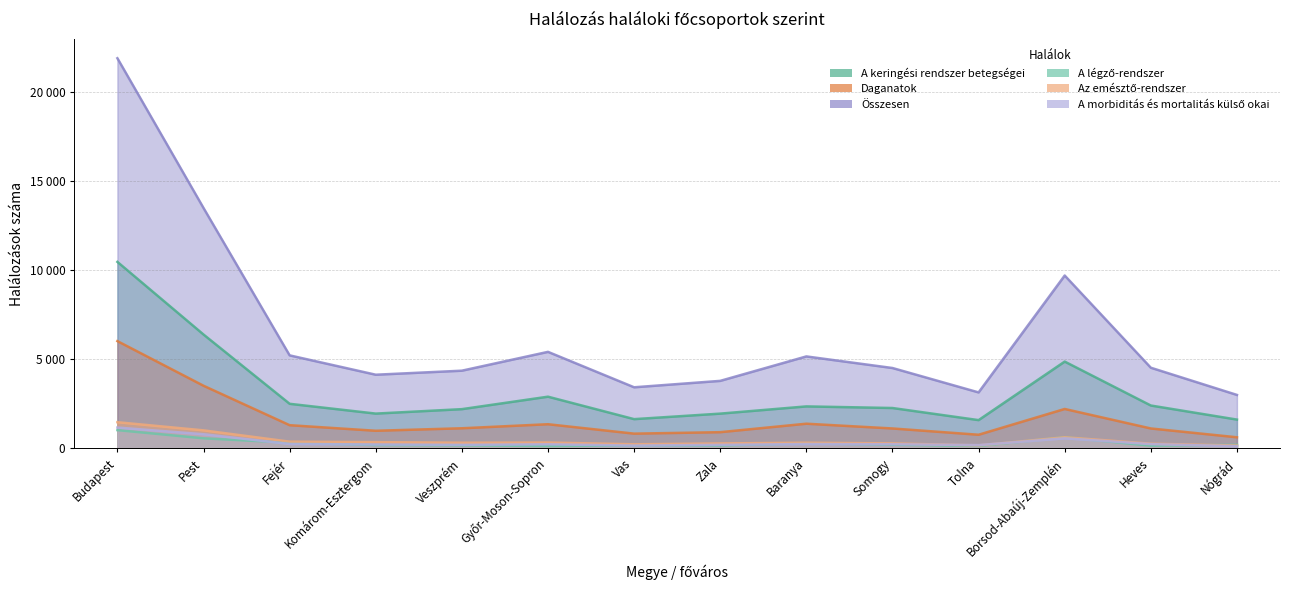

The value of Daganatok at Zala is 426. True or false?

False